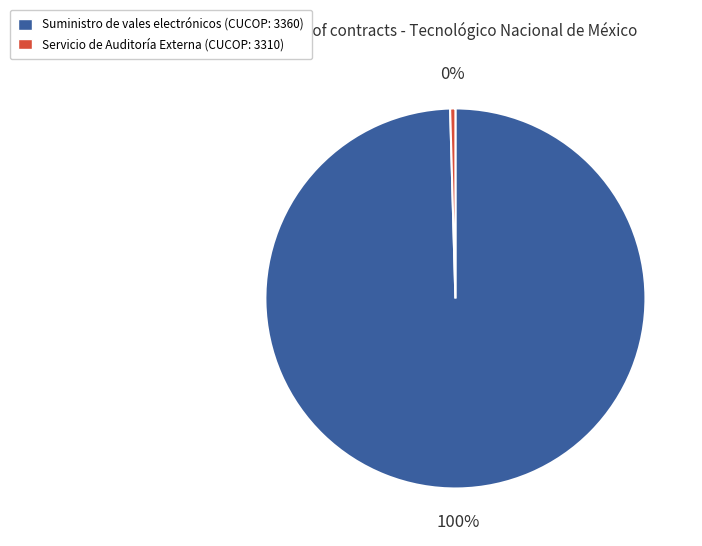

Does any single category account for the majority?

Yes